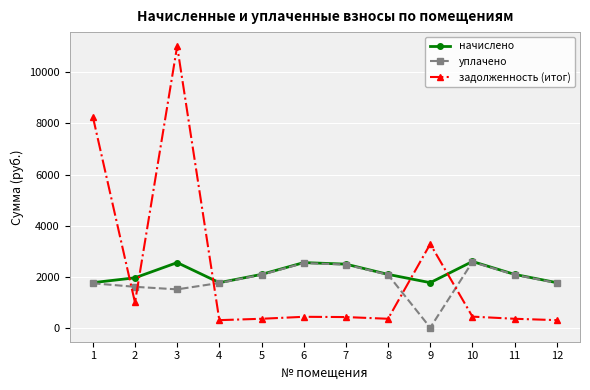

At which category does задолженность (итог) reach its first local peak?

3